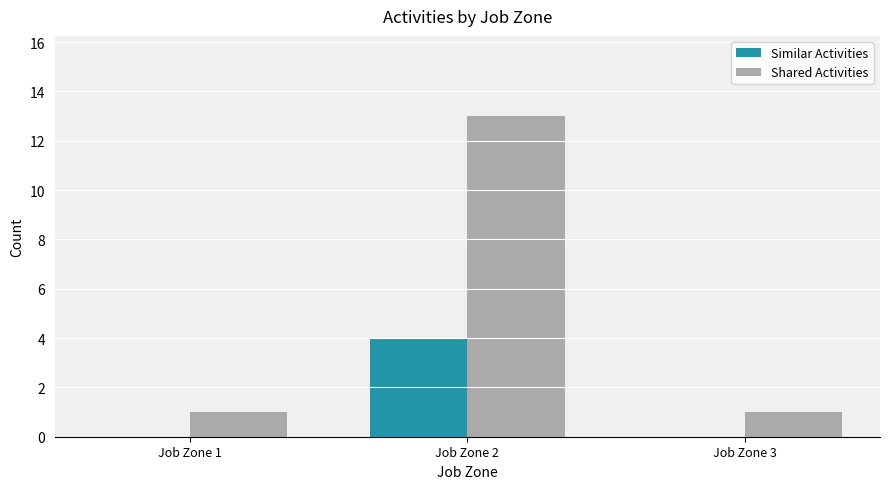

What is the sum of all Similar Activities values?

4